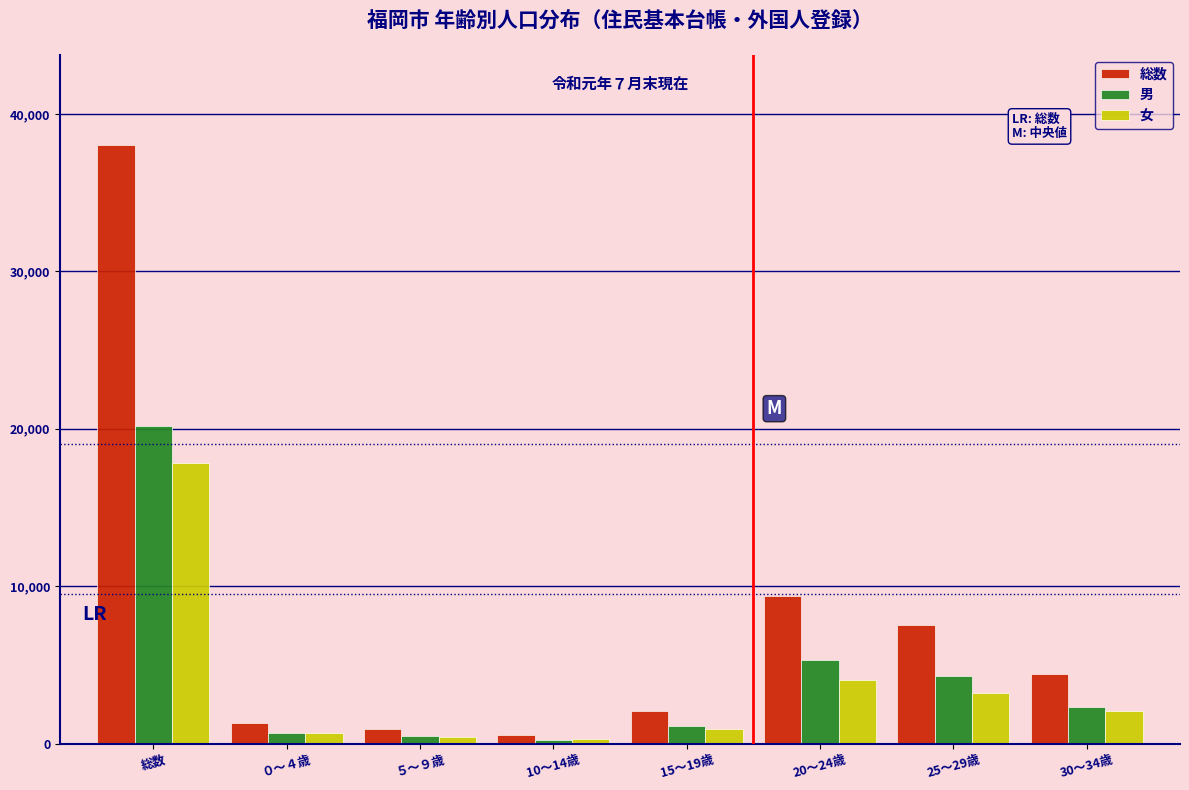

Which series has the largest total across all categories?

総数